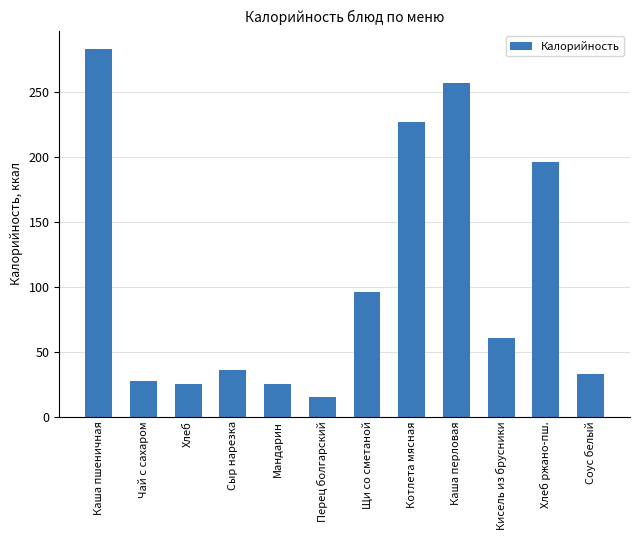

How many values are below 60?

6